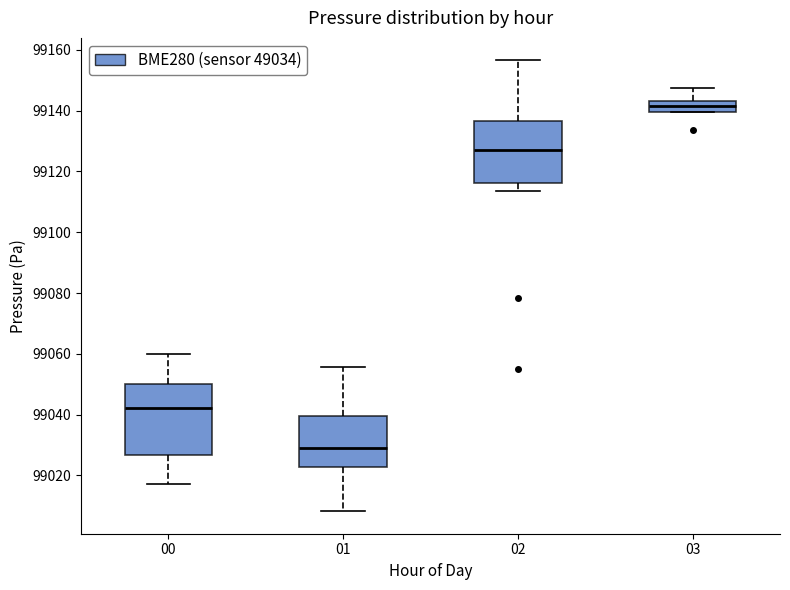

Reading left to right, read every box against the y-axis: the position of its median line, the range the box covers, and the ends of its whiskers. The values are not printed on the chart, so give them approximately, as read against the axis.

00: median 99042, box 99026 to 99050, whiskers 99018 to 99060
01: median 99028, box 99022 to 99040, whiskers 99008 to 99056
02: median 99128, box 99116 to 99136, whiskers 99114 to 99156
03: median 99142, box 99140 to 99144, whiskers 99140 to 99148